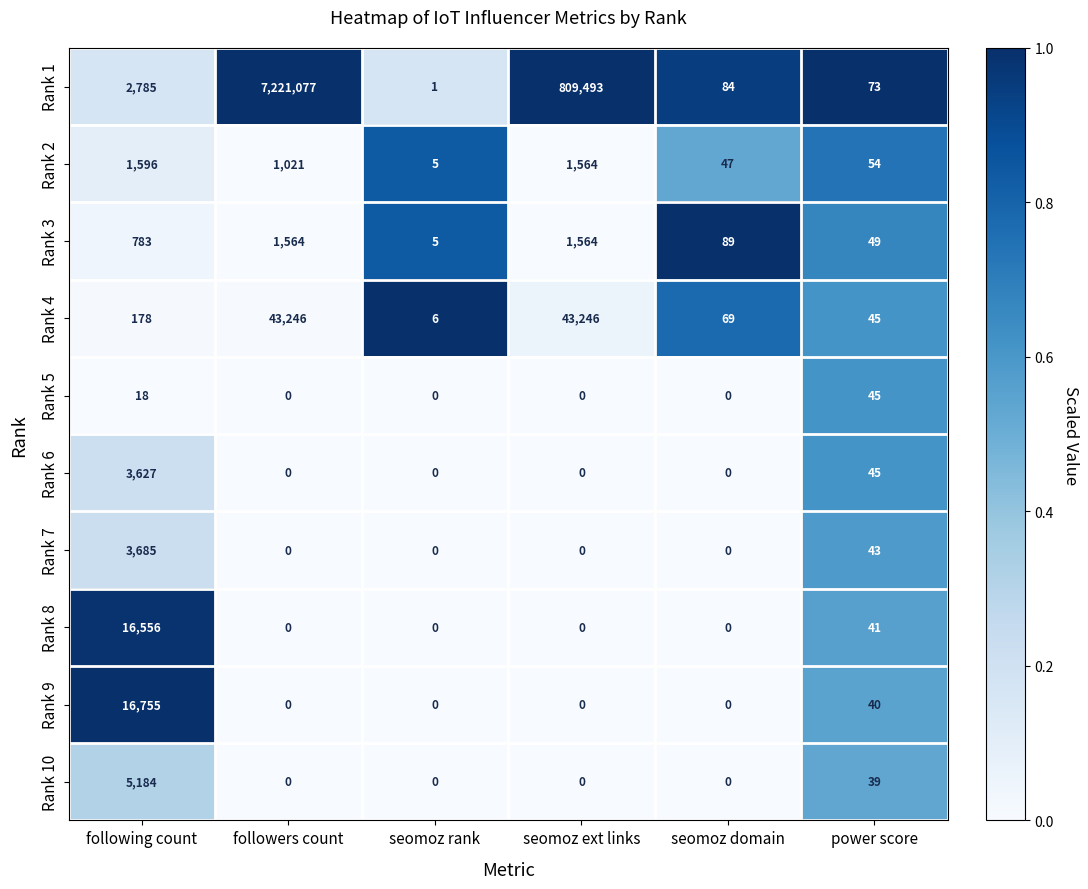

How many categories are shown in the chart?

6